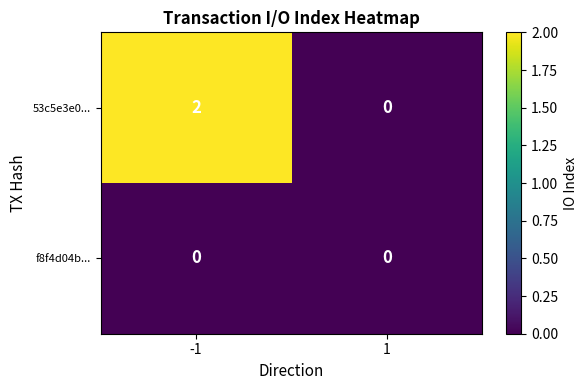

List the series in order of their overall mean, highest first.

53c5e3e0..., f8f4d04b...